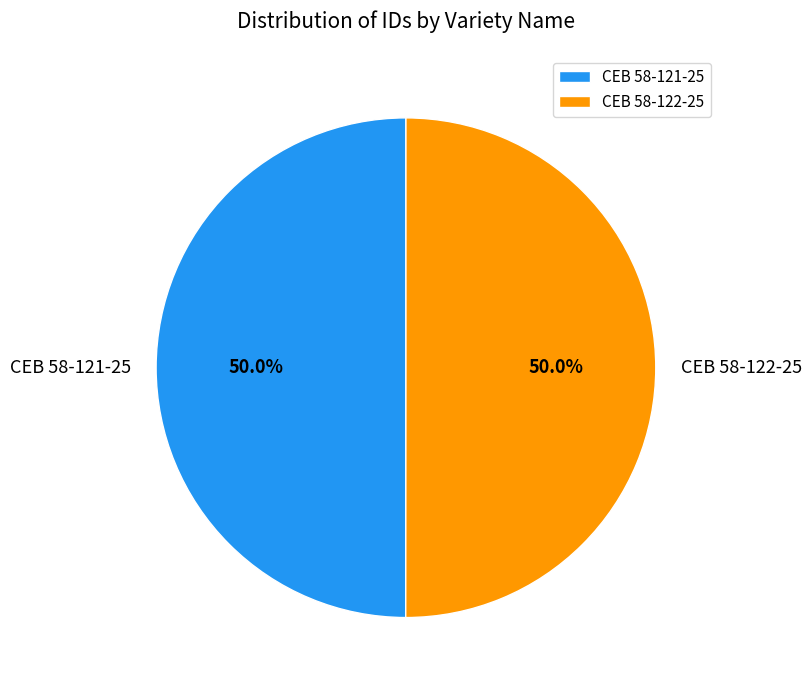

Approximately how many times larger is the value at CEB 58-121-25 compared to CEB 58-122-25?

1.0